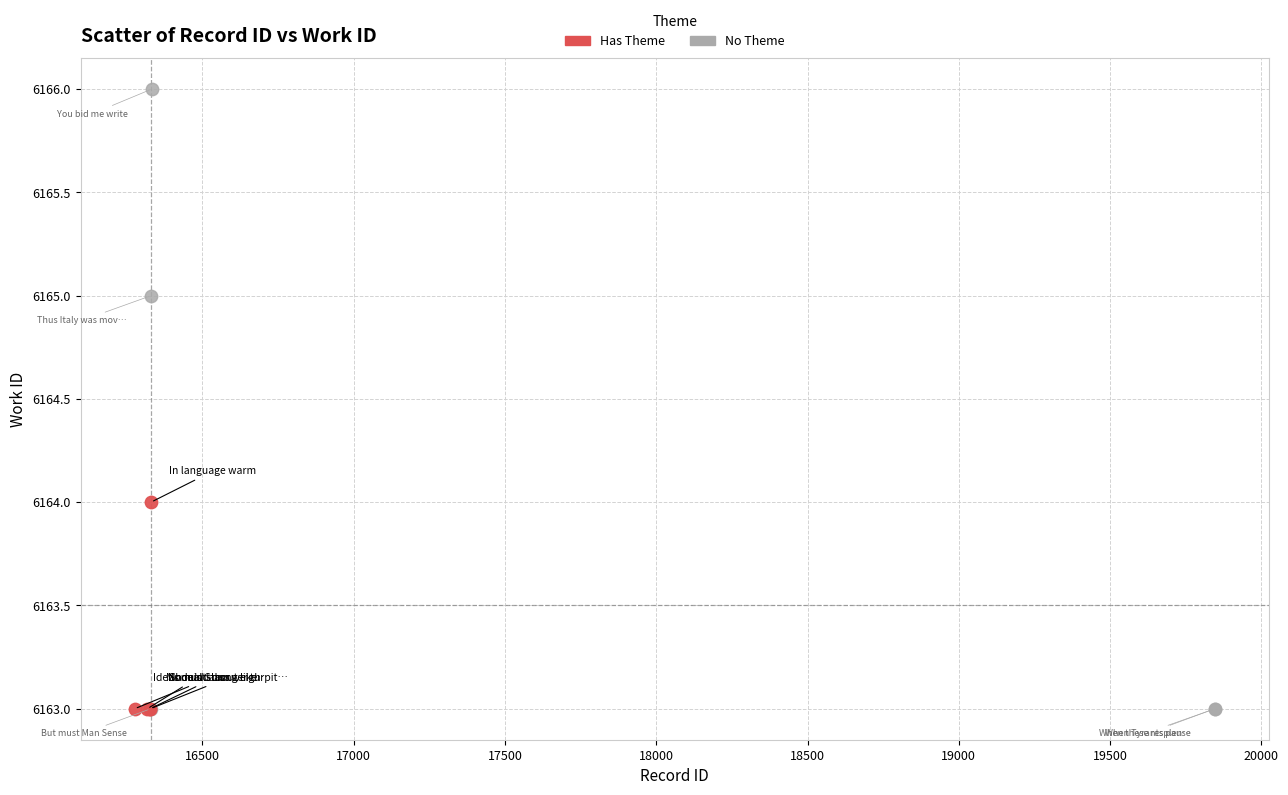

Which series reaches the maximum Y coordinate?

No Theme